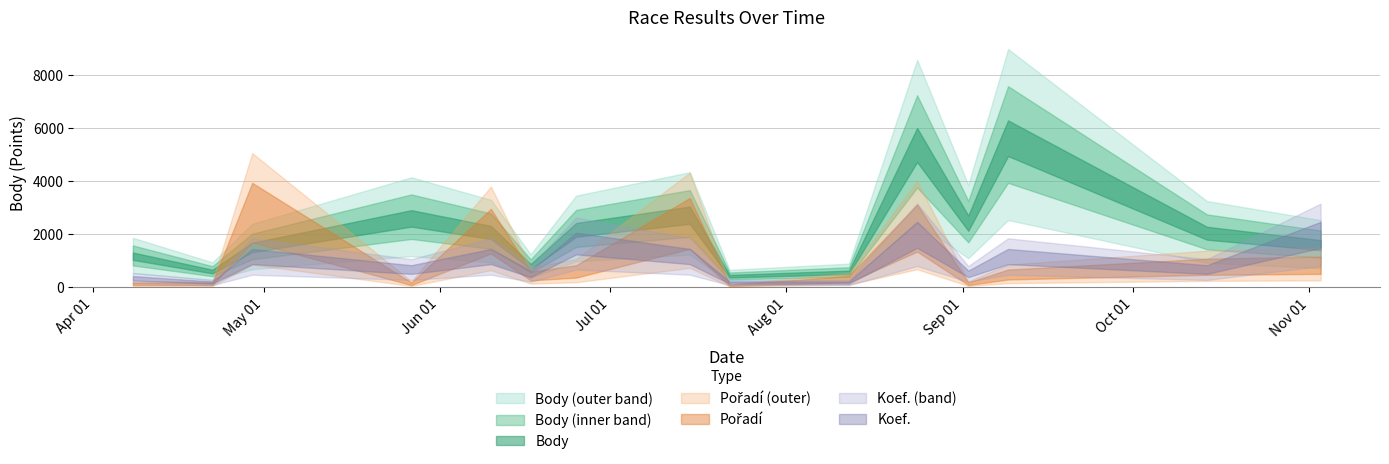

How many lines are shown in the chart?

3